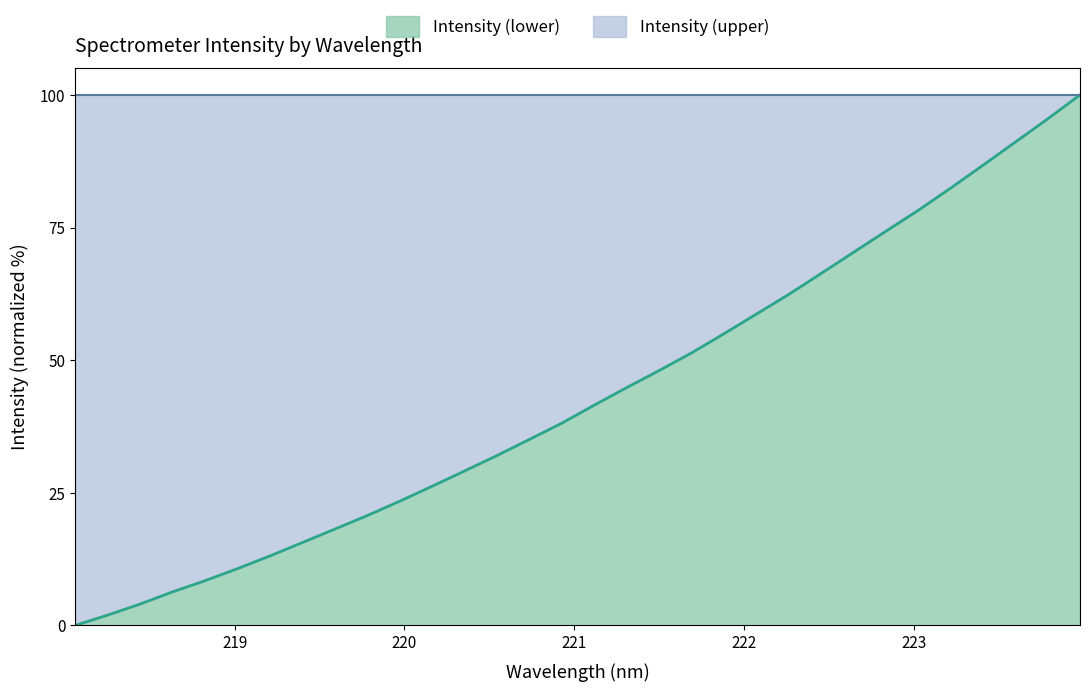

What is the label of the 22nd point from the left?

222.0721